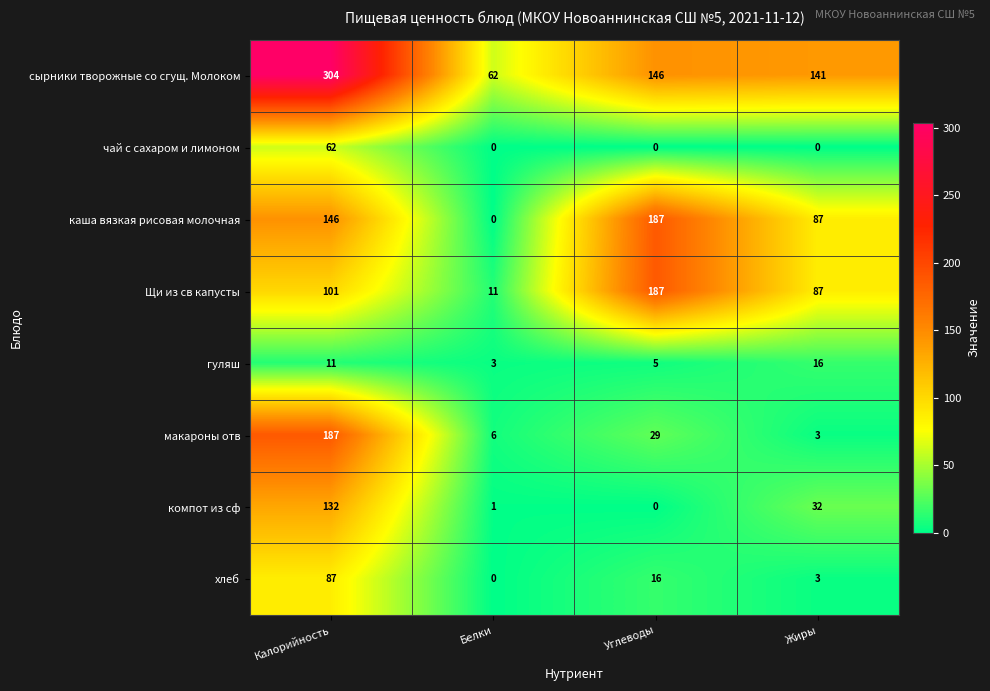

What is the sum of the макароны отв values at Калорийность and Углеводы?

216